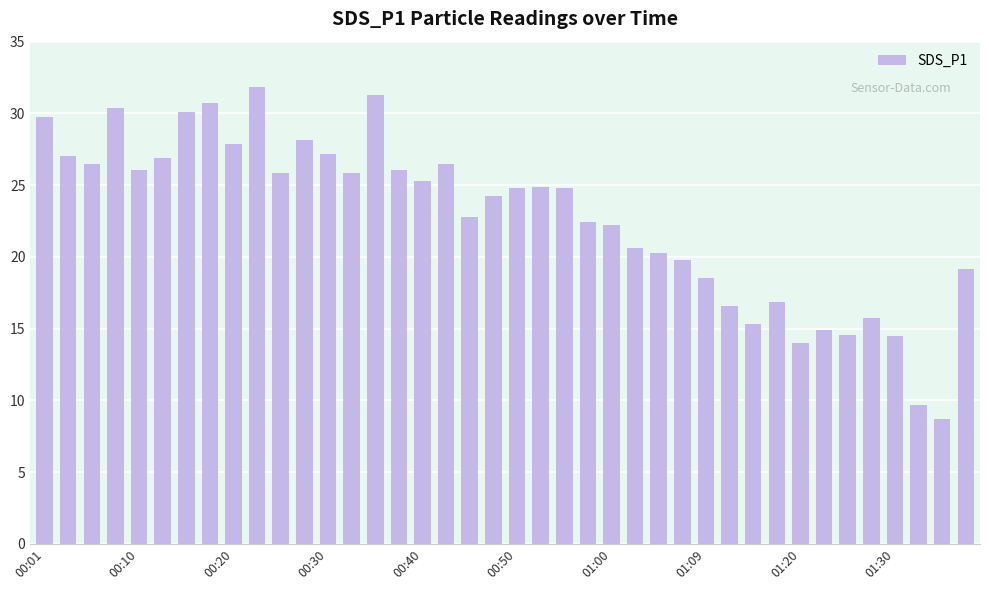

What is the smallest value displayed?

8.7